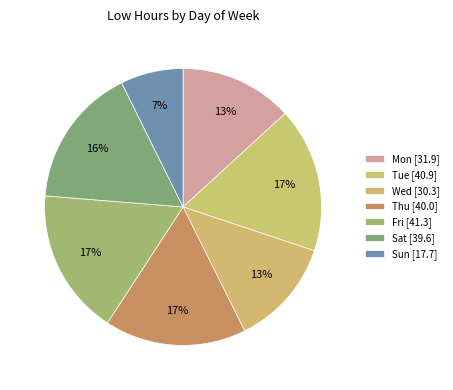

How many slices are in this pie chart?

7